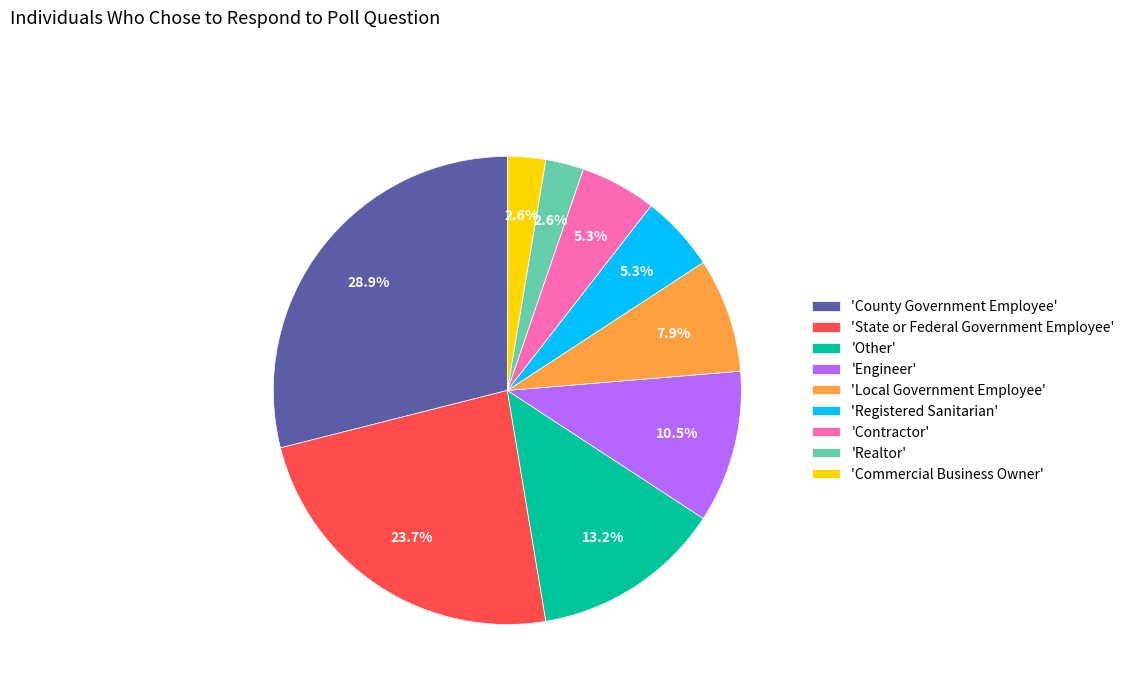

How many segments does this pie chart have?

9